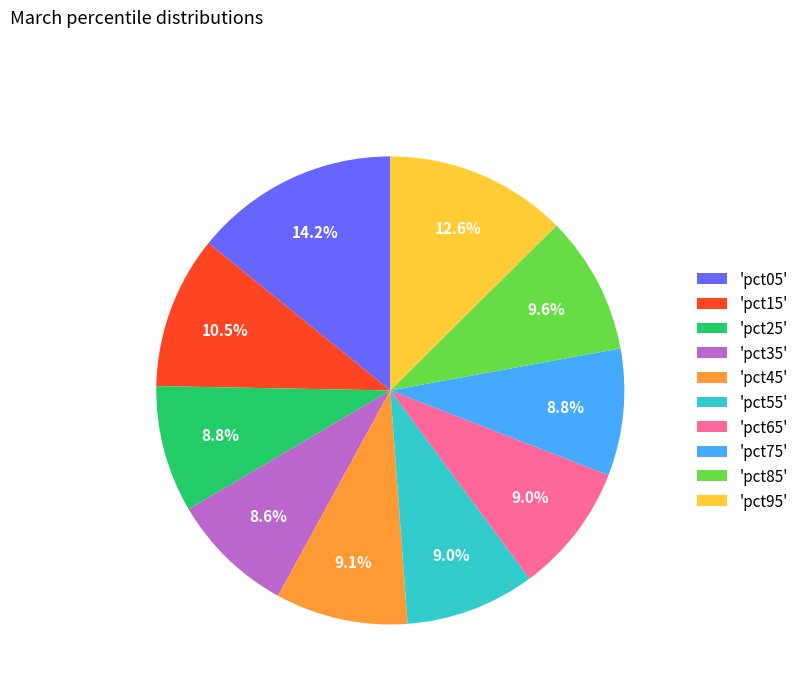

Count the number of slices in the pie.

10